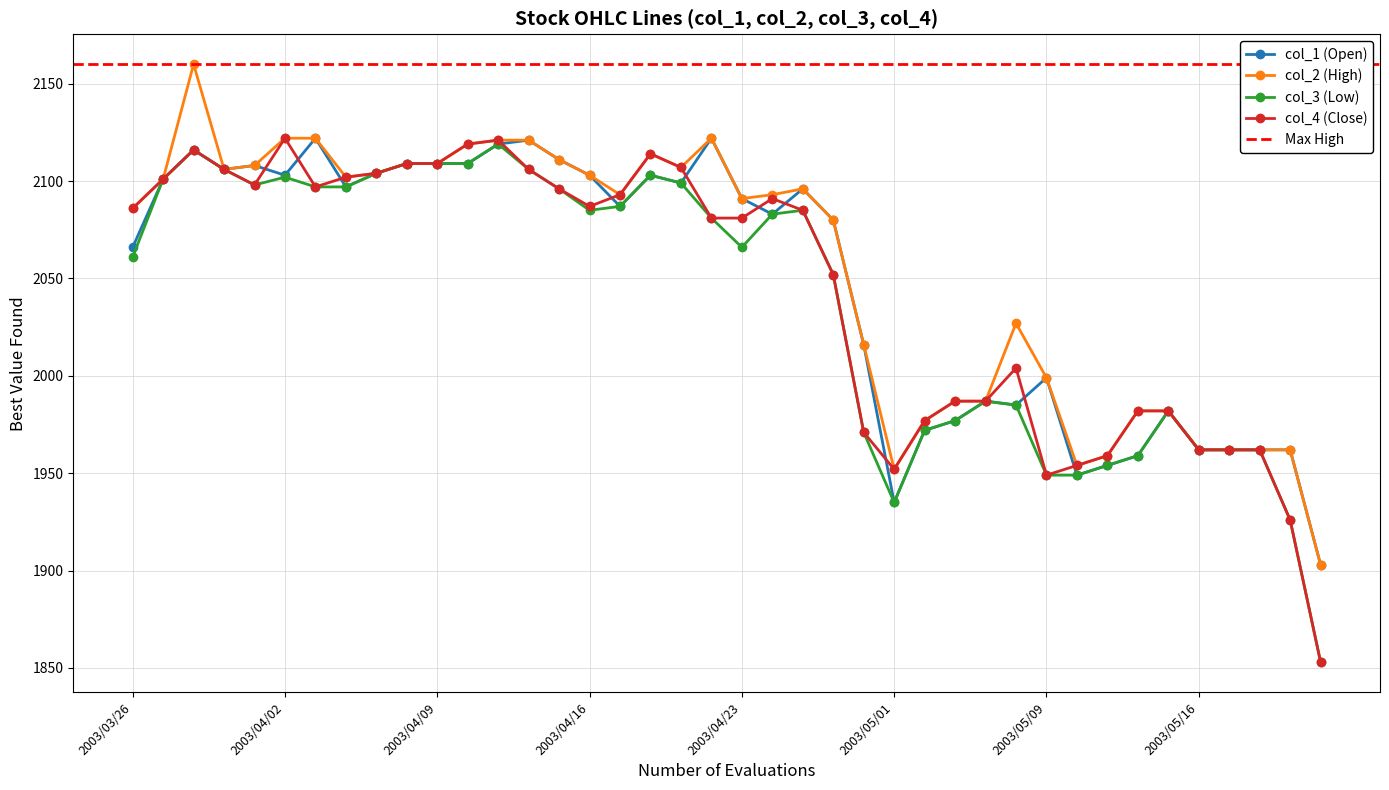

At which category is the sum across all series the highest?

2003/03/28